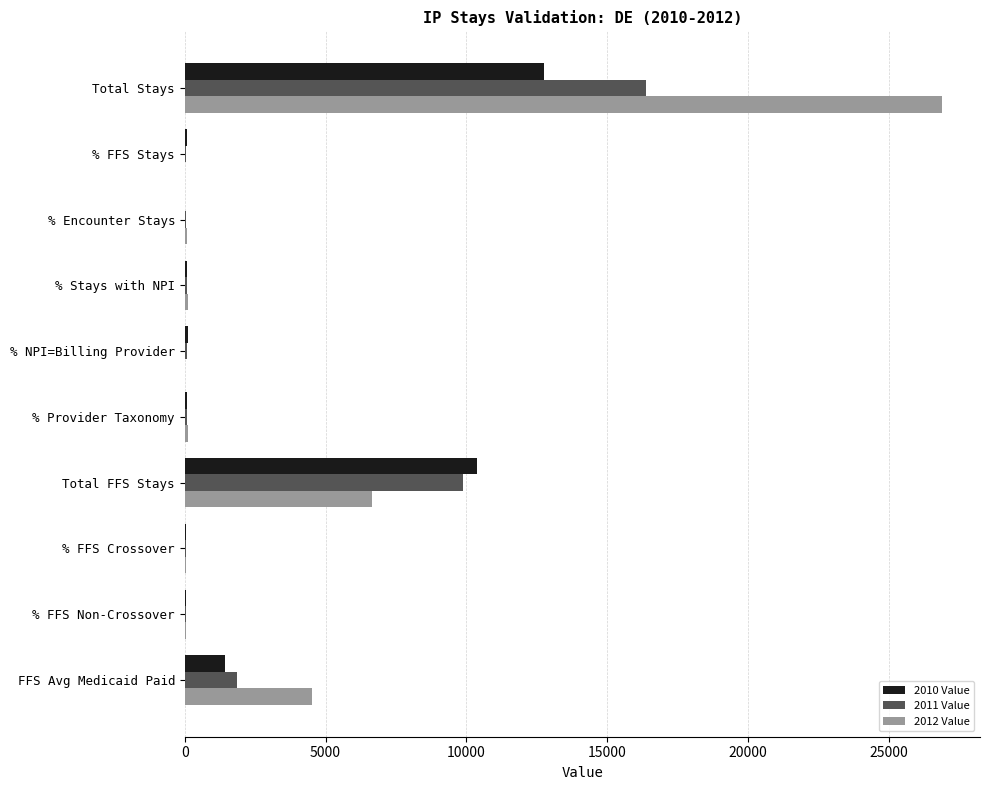

At which category is the sum across all series the highest?

Total Stays